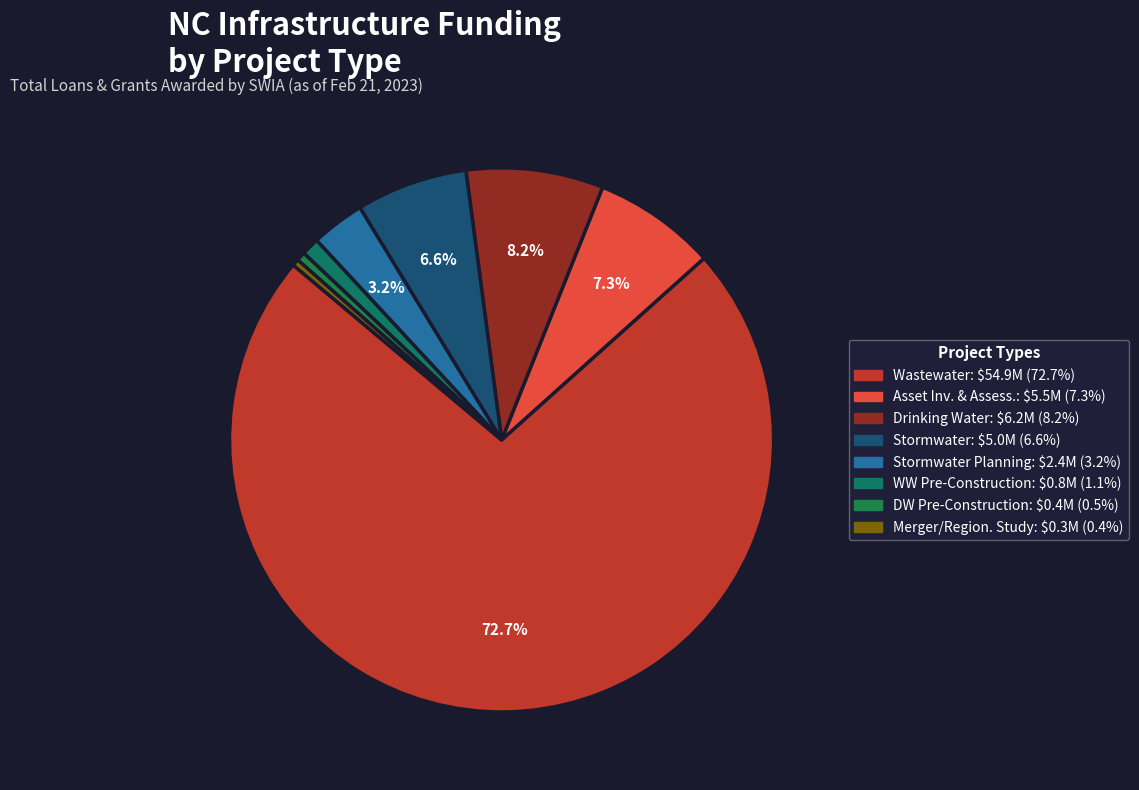

Rank the categories by value from highest to lowest.

Wastewater, Drinking Water, Asset Inventory & Assessment, Stormwater, Stormwater Planning, Wastewater Pre-Construction, Drinking Water Pre-Construction, Merger/Regionalization Feasibility Study